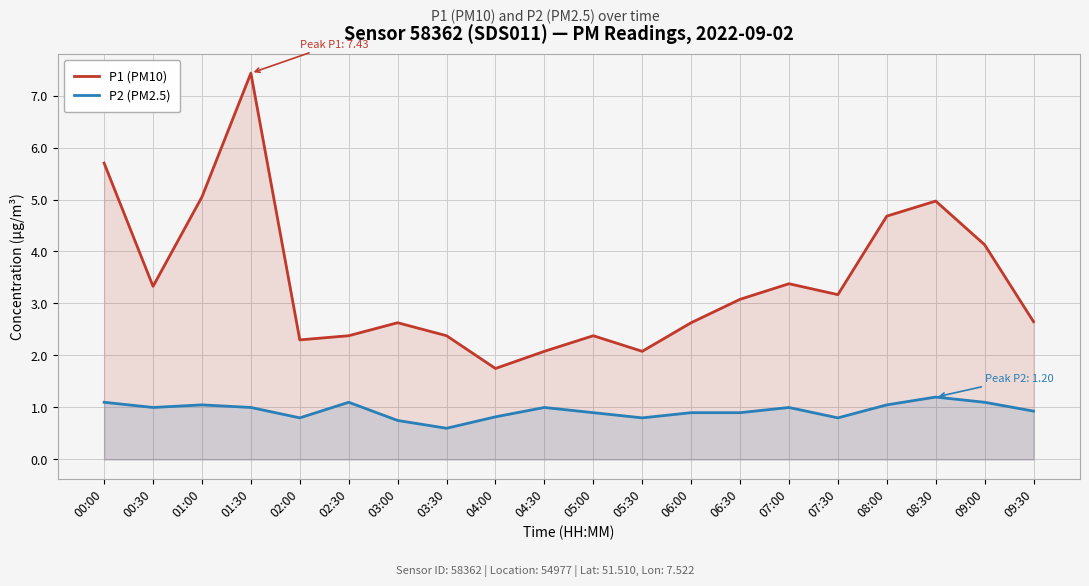

How many interior local valleys does the P2 (PM2.5) series have?

5